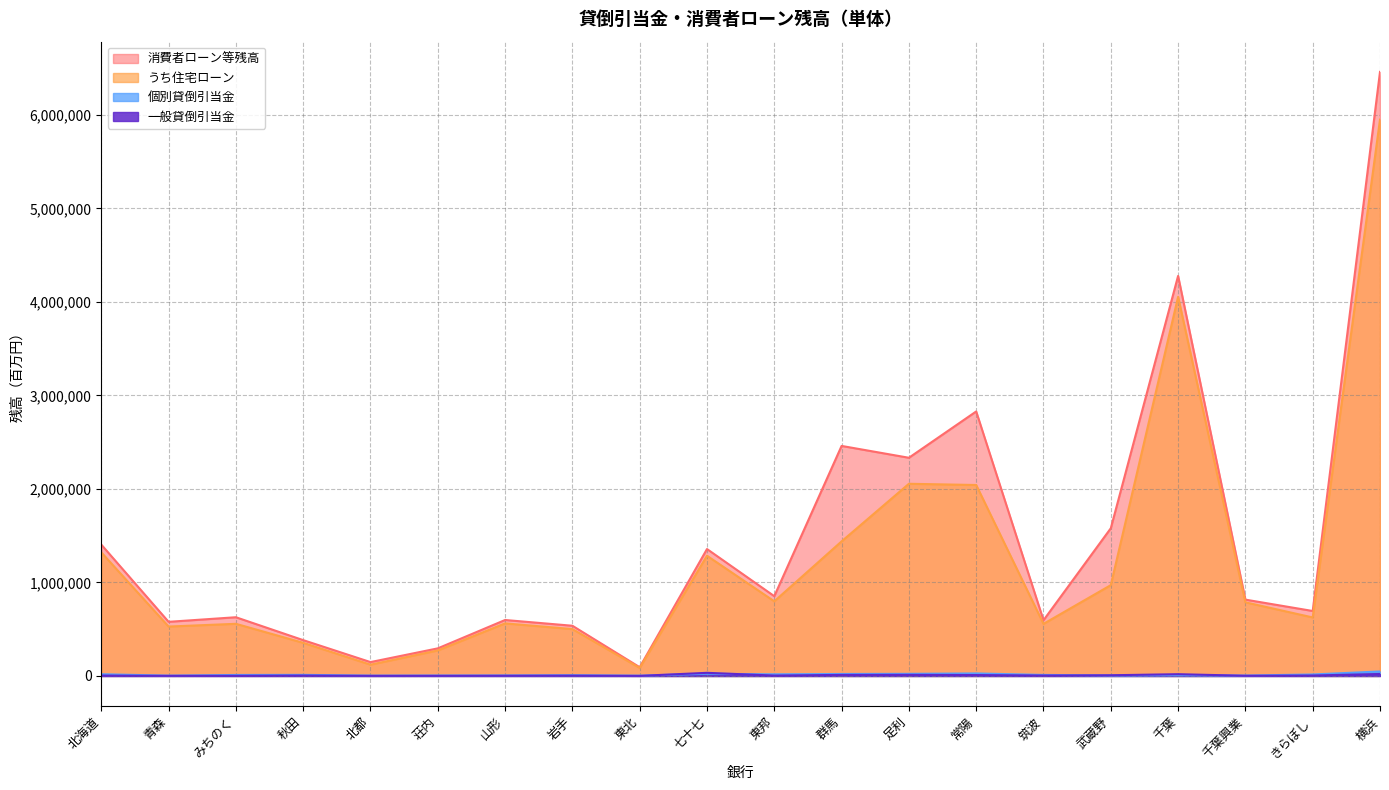

Does the chart have visible grid lines?

Yes